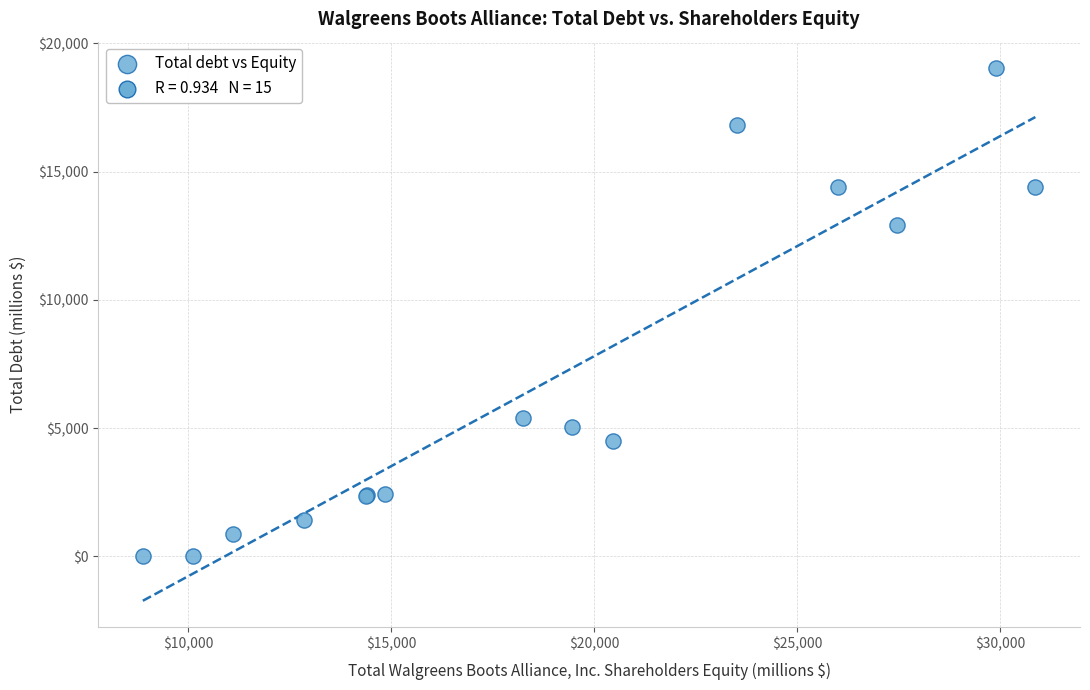

What Y value in the scatter plot is closest to 9514?

12935